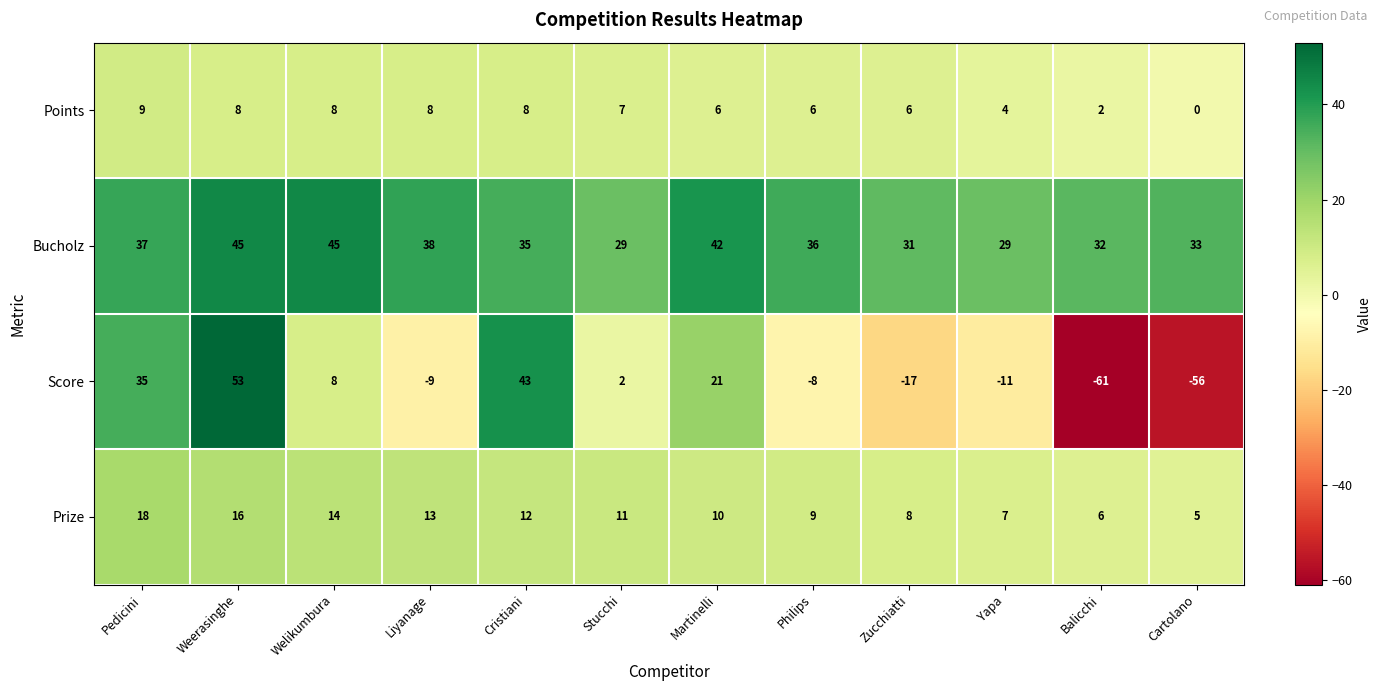

At which category does the chart reach its minimum across all series?

Balicchi